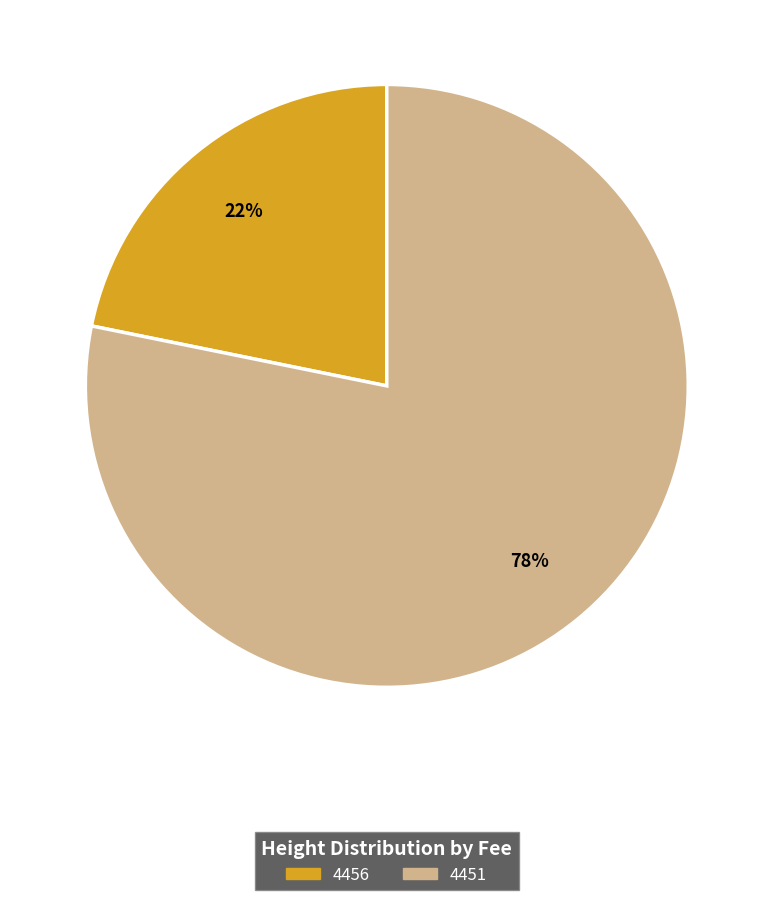

Is the sum of 4456 and 4451 greater than half?

Yes